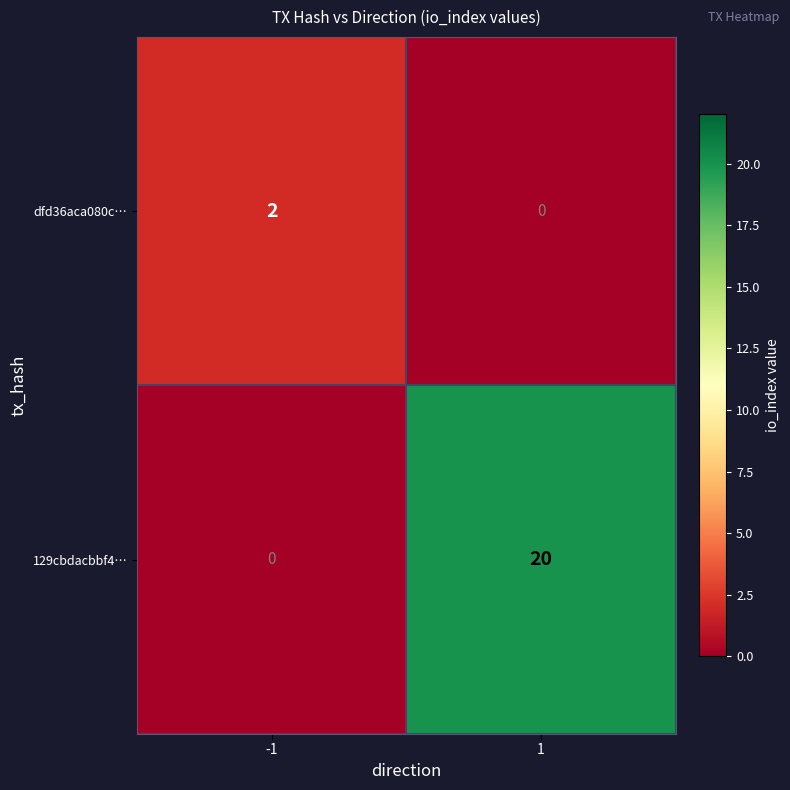

What is the average value of the 129cbdacbbf4… series?

10